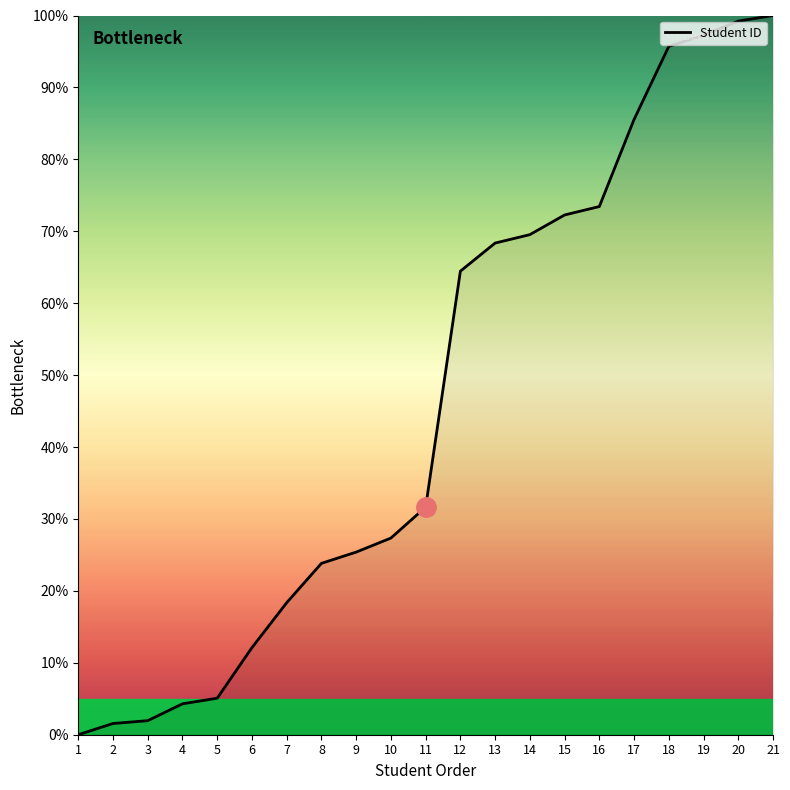

What is the ratio of the value at 17 to the value at 15?

1.2